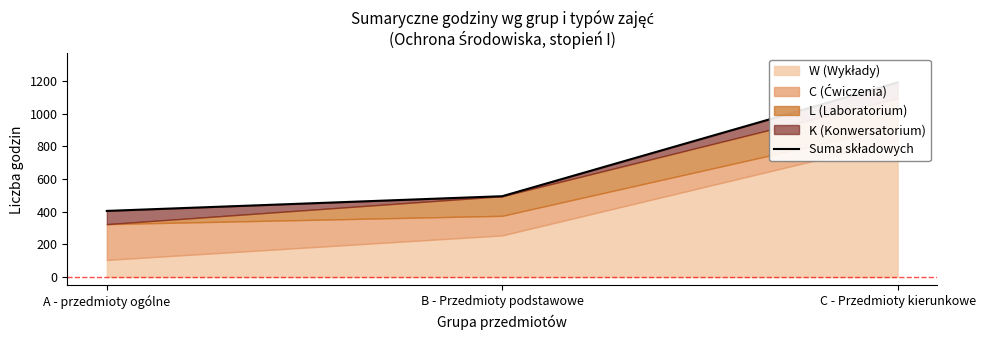

Approximately how many times larger is the value at C - Przedmioty kierunkowe compared to B - Przedmioty podstawowe?

2.4